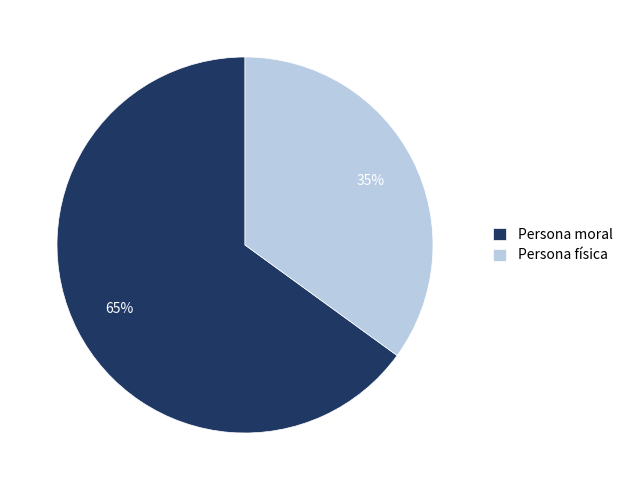

Is there a majority slice in this chart?

Yes